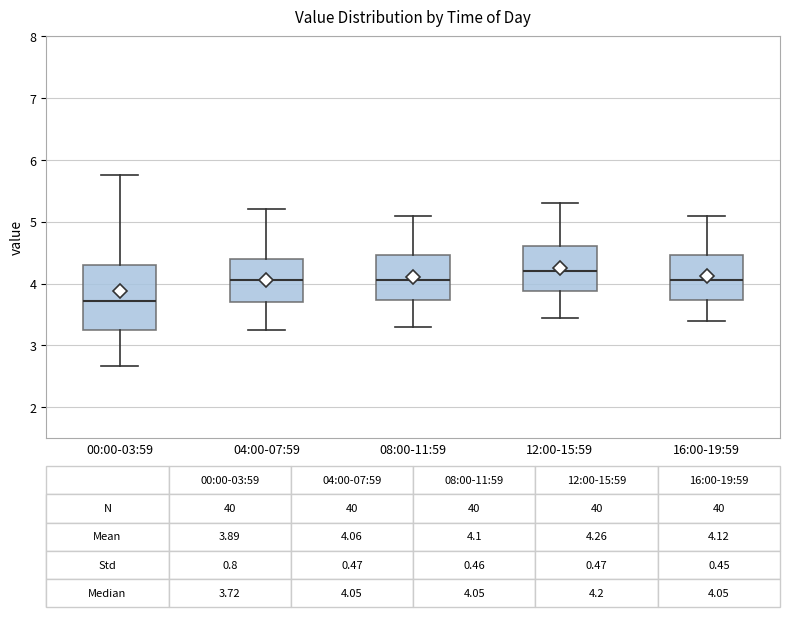

Which box is the tallest, from its lower edge to its upper edge?

00:00-03:59